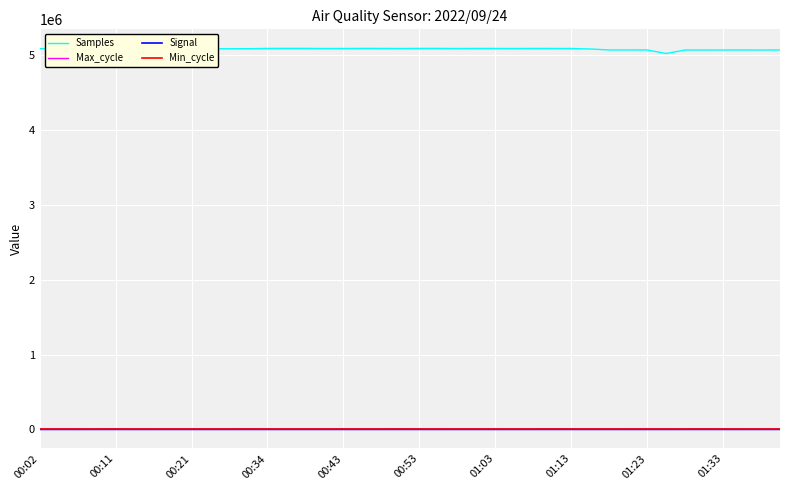

What is the maximum value for Samples?

5094663